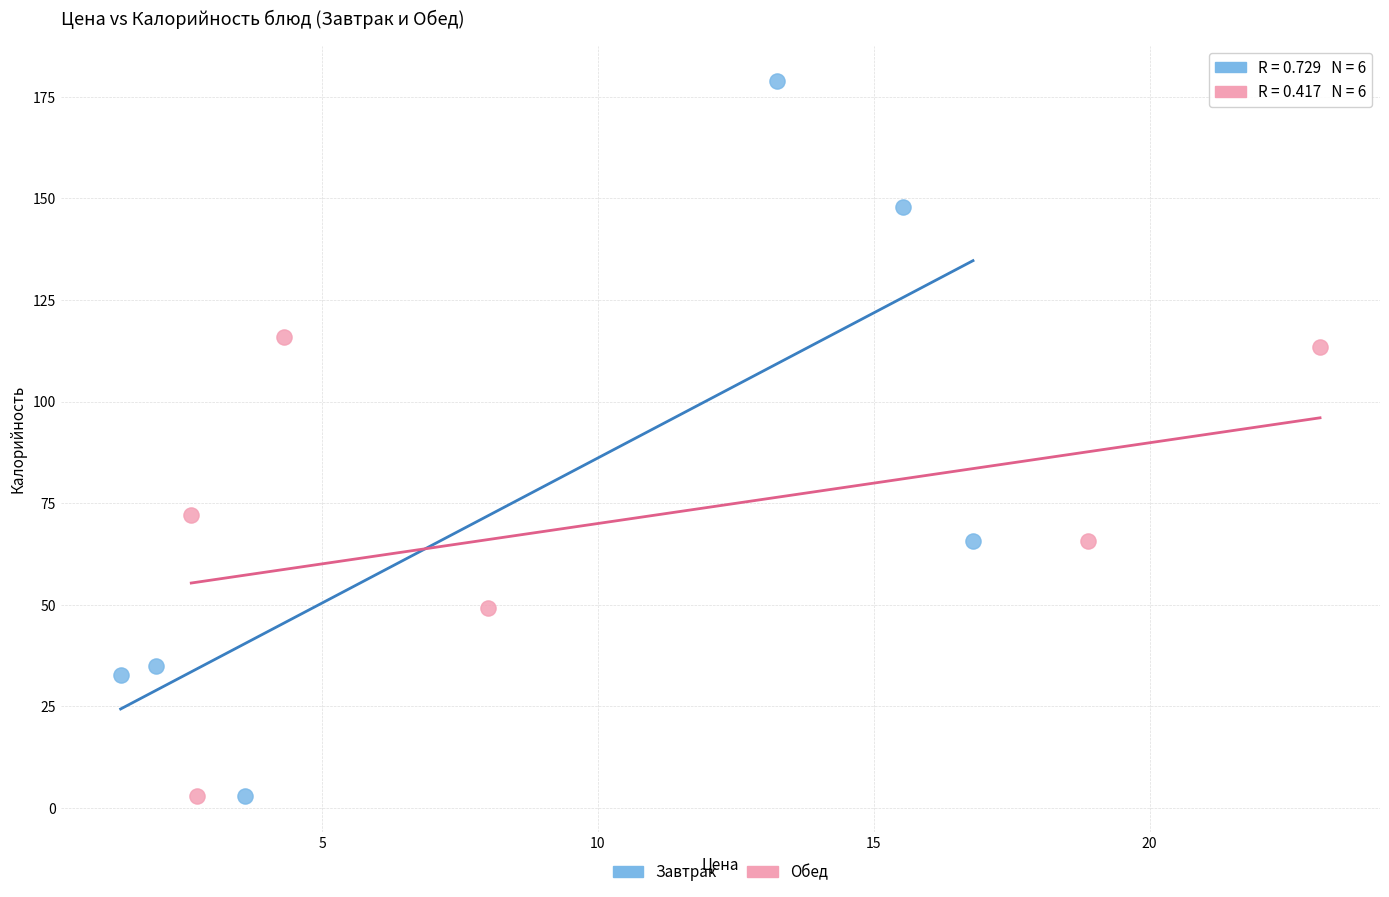

Which series has the largest Y range (max minus min)?

Завтрак